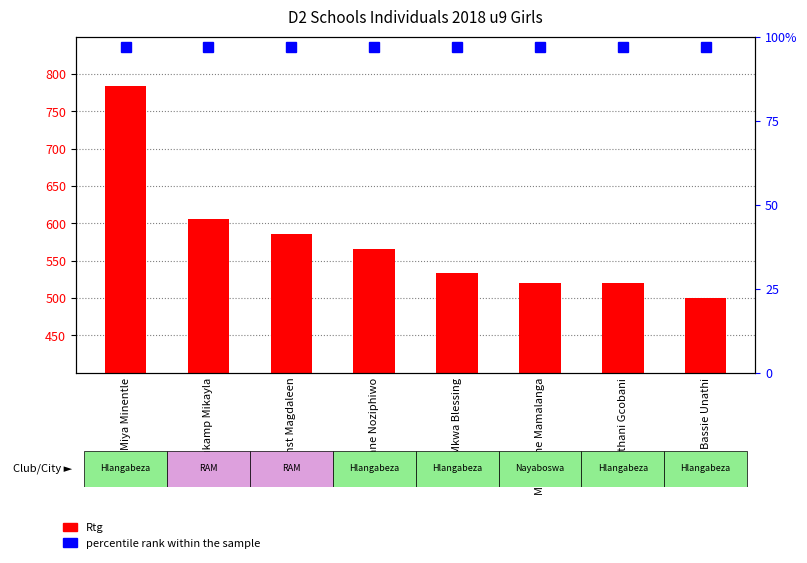

What is the ratio of the value at Bassie Unathi to the value at Croukamp Mikayla?

0.8